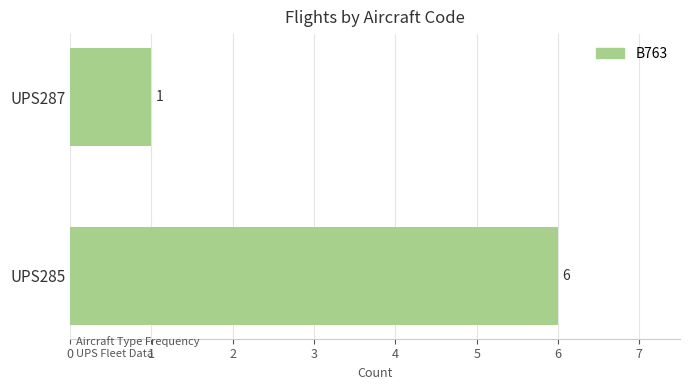

What is the value of the 1st bar from the top?

1